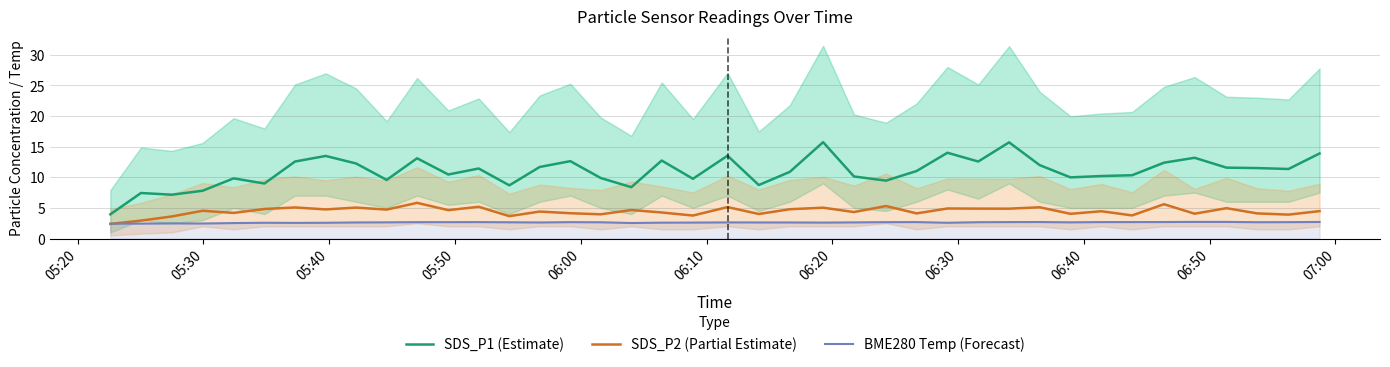

Reading left to right, extract all data points from this chart.

SDS_P1 (Estimate): 4.0	7.4	7.2	7.8	9.8	9.0	12.6	13.5	12.2	9.6	13.1	10.4	11.4	8.7	11.7	12.6	9.9	8.4	12.7	9.8	13.5	8.7	10.9	15.7	10.1	9.4	11.0	14.0	12.6	15.7	12.0	10.0	10.2	10.3	12.4	13.2	11.6	11.5	11.3	13.9
SDS_P2 (Partial Estimate): 2.4	2.9	3.6	4.5	4.2	4.8	5.1	4.8	5.0	4.7	5.8	4.6	5.2	3.6	4.4	4.1	4.0	4.7	4.2	3.8	5.1	4.0	4.8	5.0	4.3	5.3	4.1	4.9	4.9	4.9	5.1	4.0	4.5	3.8	5.6	4.0	5.0	4.1	3.9	4.5
BME280 Temp (Forecast): 2.4	2.4	2.5	2.5	2.5	2.6	2.5	2.6	2.6	2.6	2.7	2.7	2.7	2.6	2.6	2.7	2.6	2.5	2.6	2.6	2.6	2.6	2.6	2.6	2.6	2.7	2.7	2.6	2.7	2.7	2.7	2.6	2.7	2.7	2.7	2.7	2.7	2.7	2.7	2.7